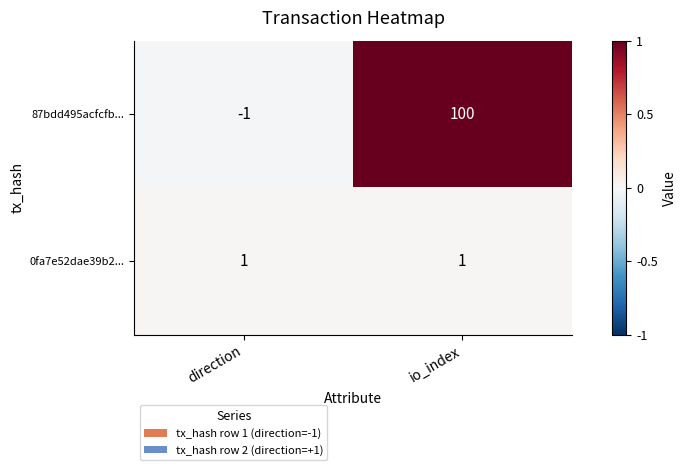

At which category is the sum across all series the highest?

io_index